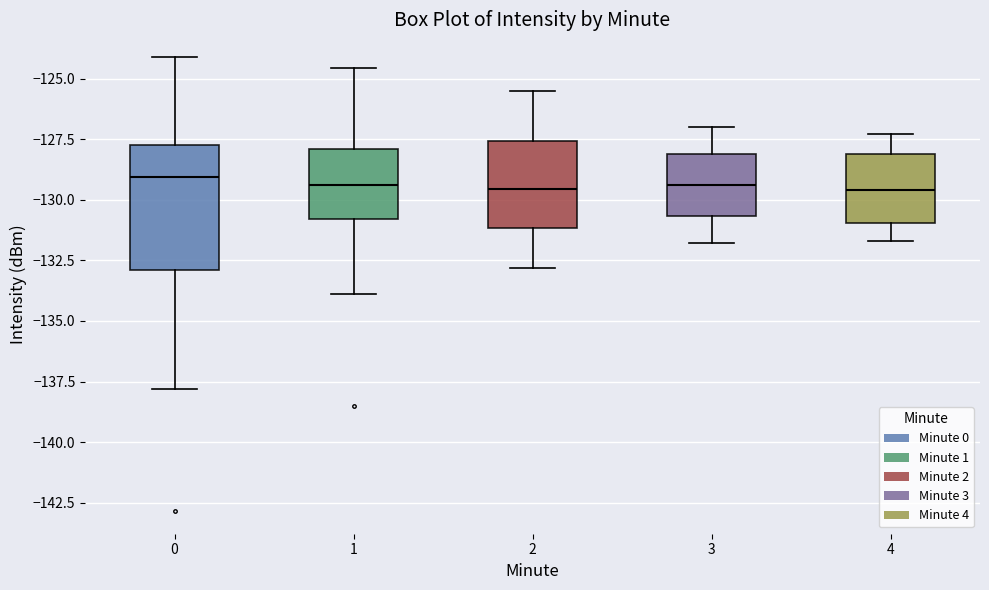

Reading left to right, transcribe this box plot: for each box, give where its median line is, the range the box spans, and where its two whiskers end, as read against the y-axis. The values are not printed on the chart, so give them approximately, as read against the axis.

0: median -129.0, box -133.0 to -127.5, whiskers -138.0 to -124.0
1: median -129.5, box -131.0 to -128.0, whiskers -134.0 to -124.5
2: median -129.5, box -131.0 to -127.5, whiskers -133.0 to -125.5
3: median -129.5, box -130.5 to -128.0, whiskers -132.0 to -127.0
4: median -129.5, box -131.0 to -128.0, whiskers -131.5 to -127.5